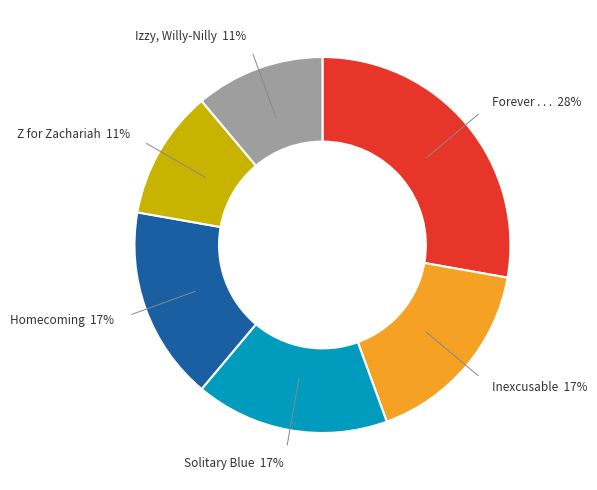

Which slice is the largest?

Forever . . .